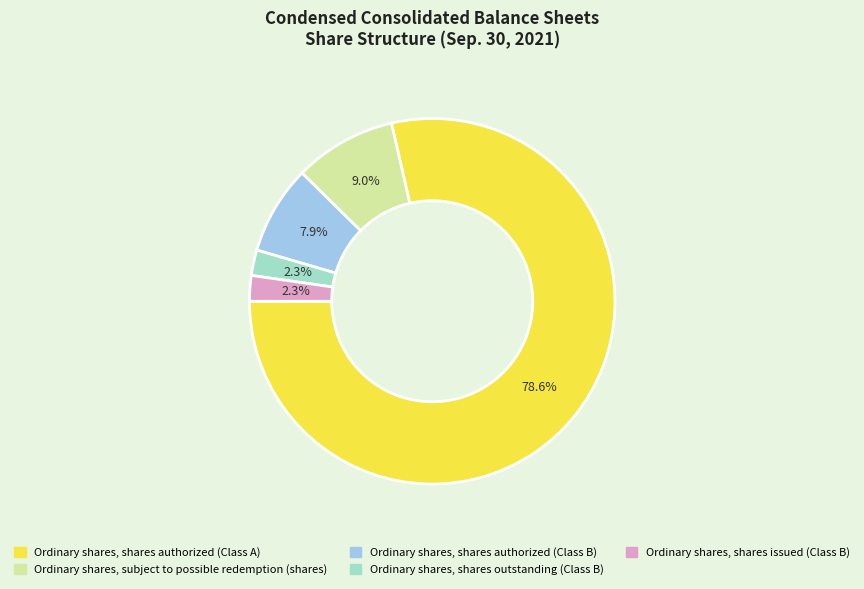

Is there any slice that represents more than half of the pie?

Yes